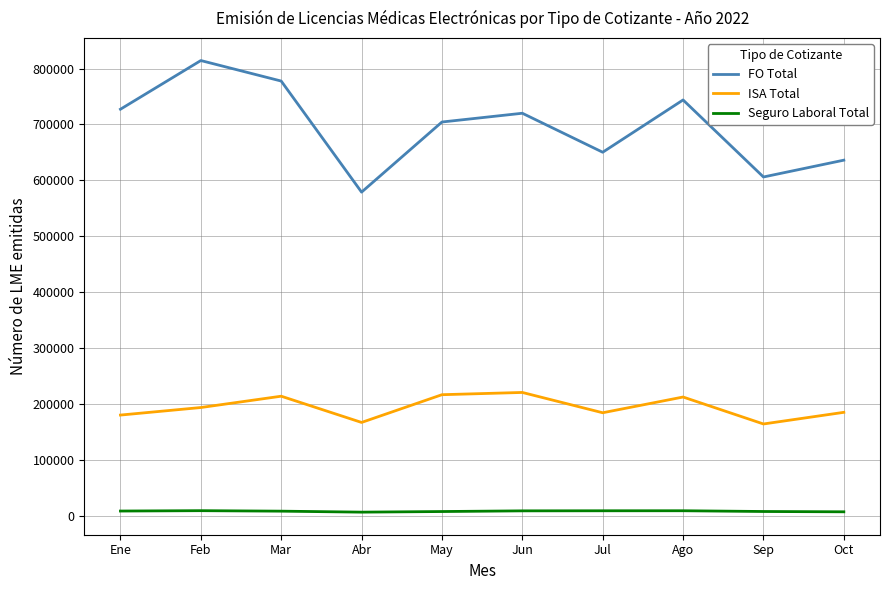

List the series in order of their peak value, lowest first.

Seguro Laboral Total, ISA Total, FO Total